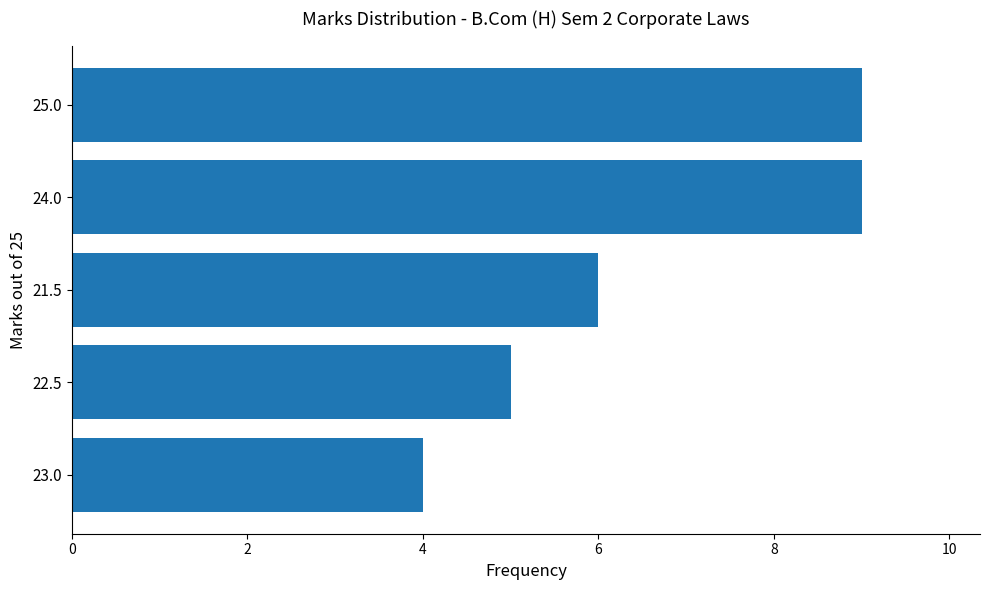

What is the average value?

7